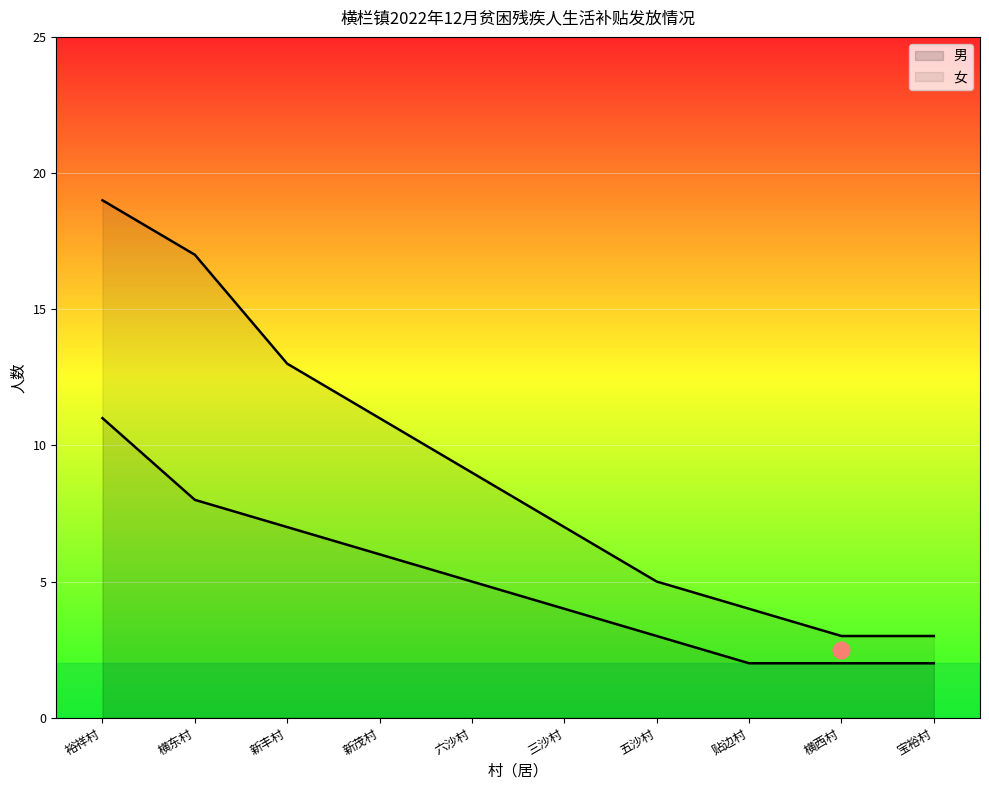

What is the total value across all series at 新丰村?

13